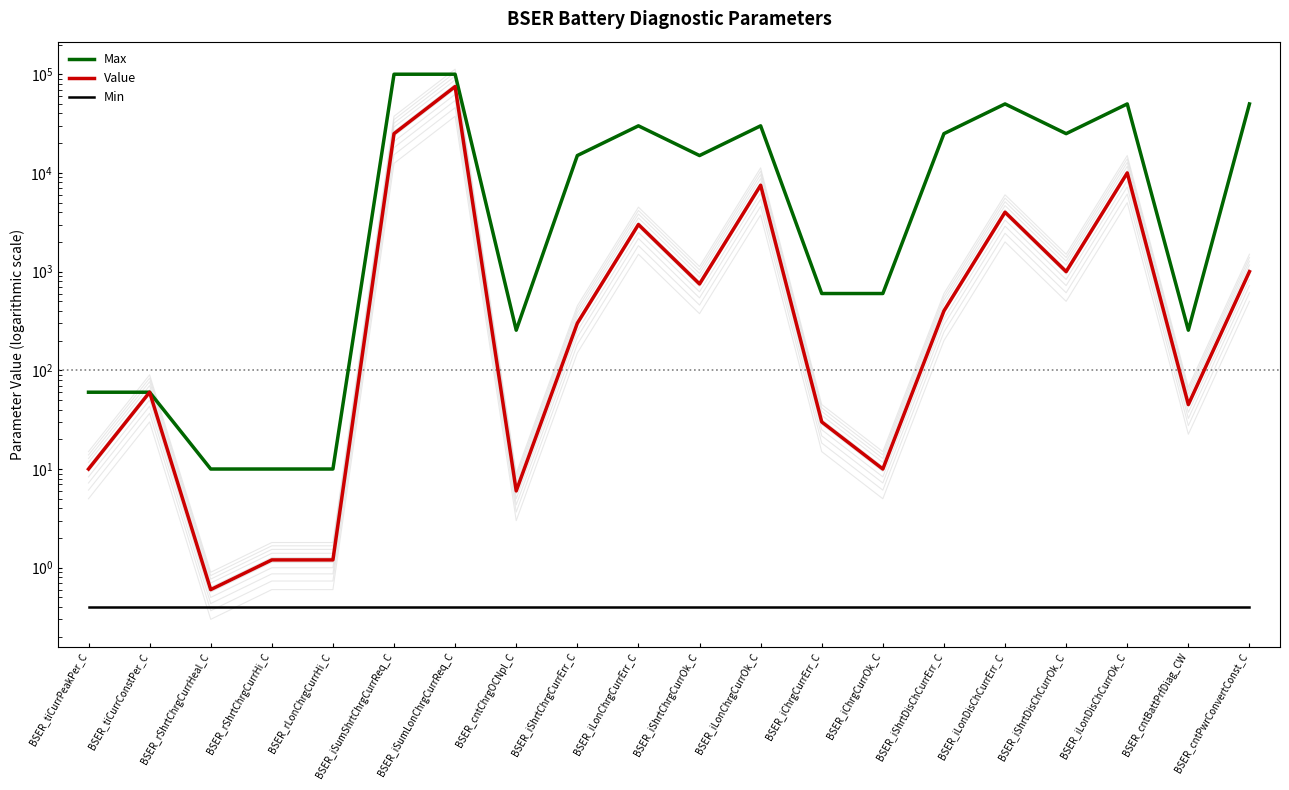

The value of Min at BSER_iSumShrtChrgCurrReq_C is 0.4. True or false?

True